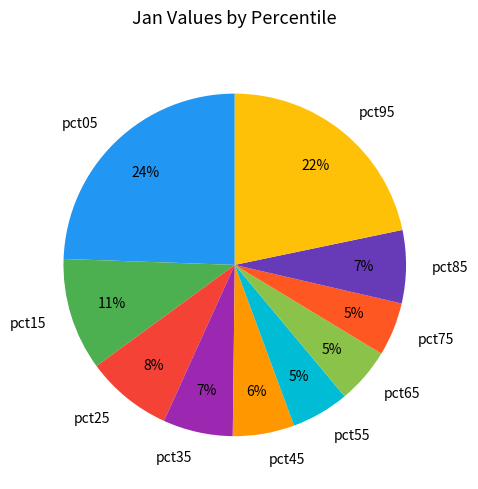

To the nearest percent, what is the difference between the pct85 and pct15 slice percentages?

4%